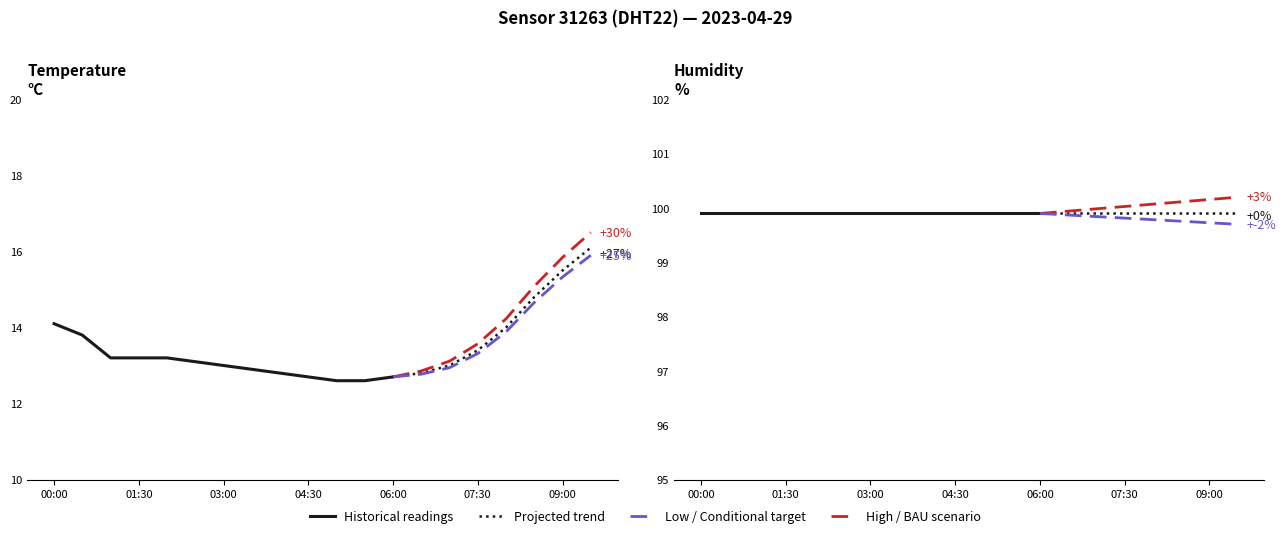

True or false: humidity and temperature intersect in this chart.

False